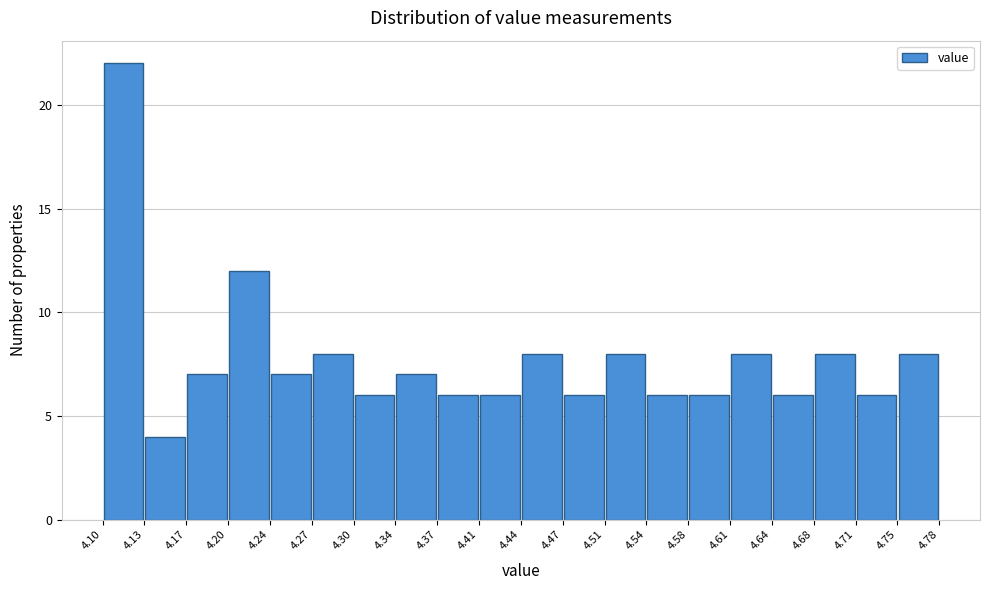

Which range on the x-axis has the tallest bar?

4.10 to 4.13